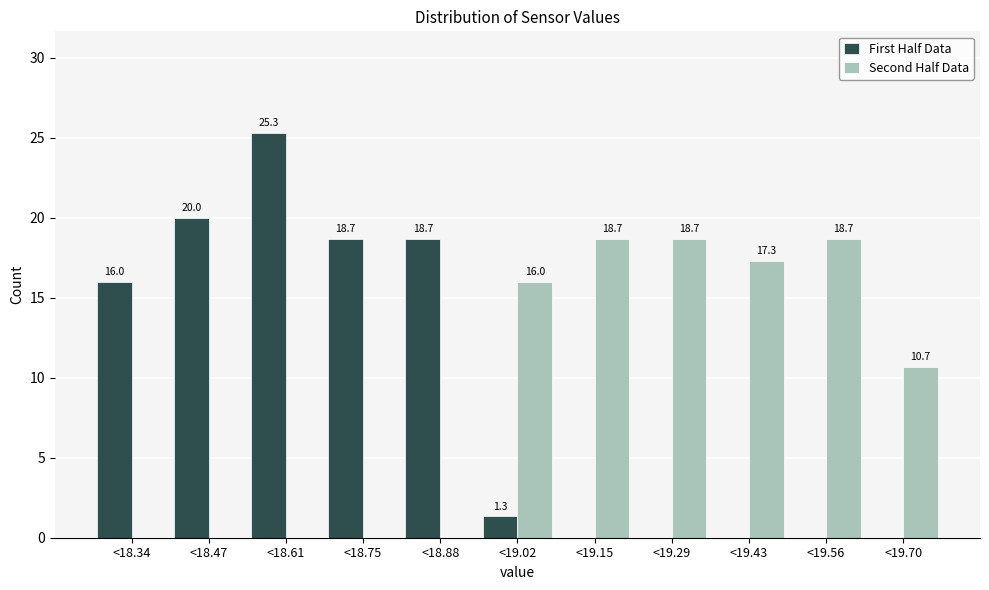

Reading right to left, what are all the values shown in this chart?

First Half Data: <19.70=0.0	<19.56=0.0	<19.43=0.0	<19.29=0.0	<19.15=0.0	<19.02=1.3	<18.88=18.7	<18.75=18.7	<18.61=25.3	<18.47=20.0	<18.34=16.0
Second Half Data: <19.70=10.7	<19.56=18.7	<19.43=17.3	<19.29=18.7	<19.15=18.7	<19.02=16.0	<18.88=0.0	<18.75=0.0	<18.61=0.0	<18.47=0.0	<18.34=0.0